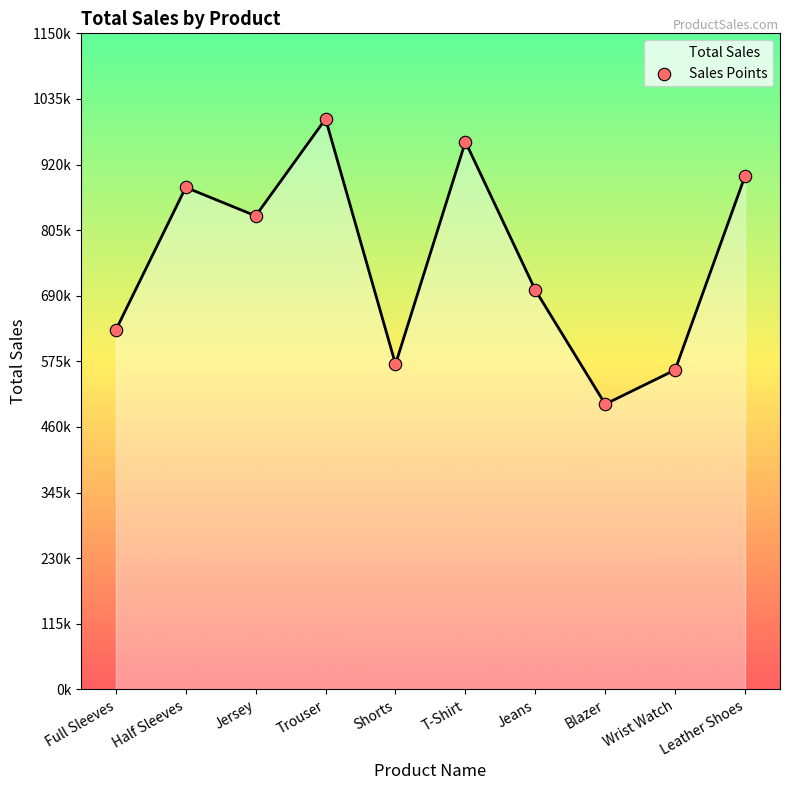

What is the change in value from Half Sleeves to Leather Shoes?

+20000